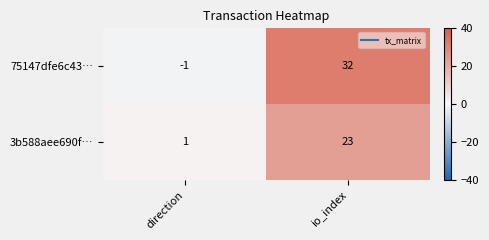

At which label does 75147dfe6c43… reach its minimum?

direction